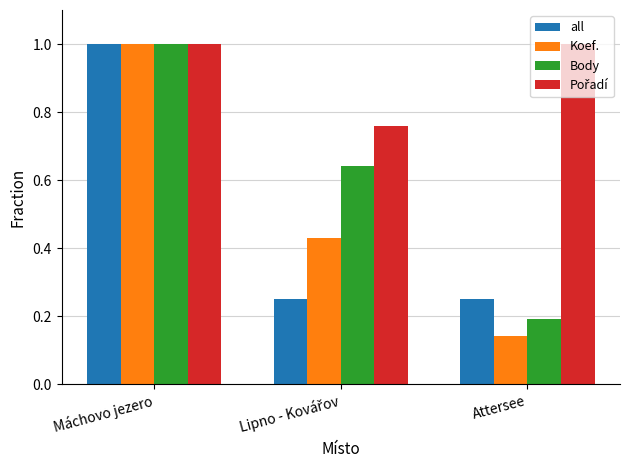

The Body series shows 0.2 at Attersee. True or false?

True